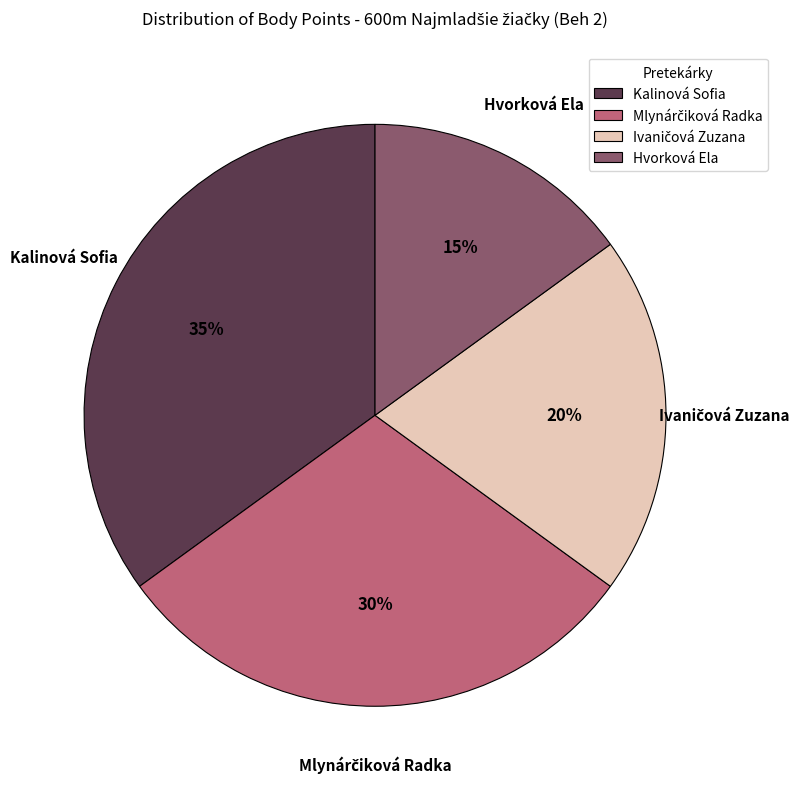

What percentage is the Hvorková Ela slice, to the nearest percent?

15%